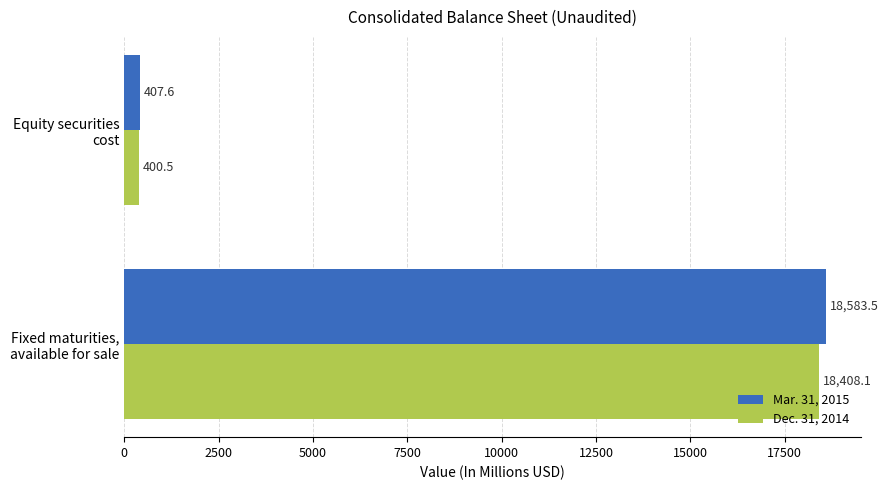

Which series has the largest total across all categories?

Mar. 31, 2015